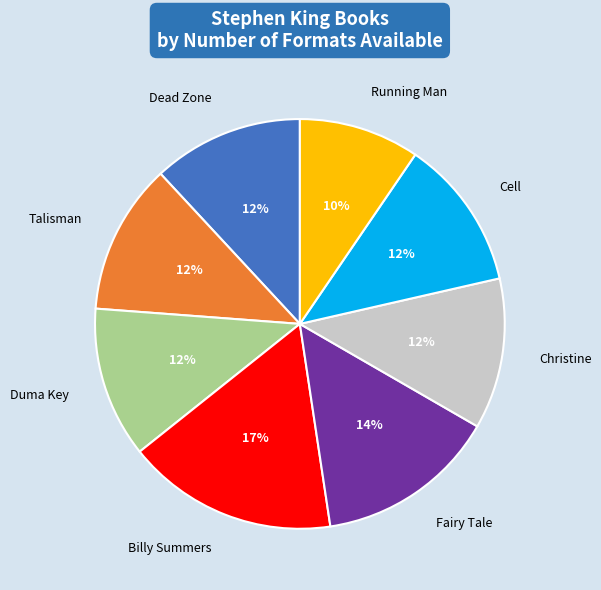

Is the sum of Billy Summers and Christine greater than half?

No